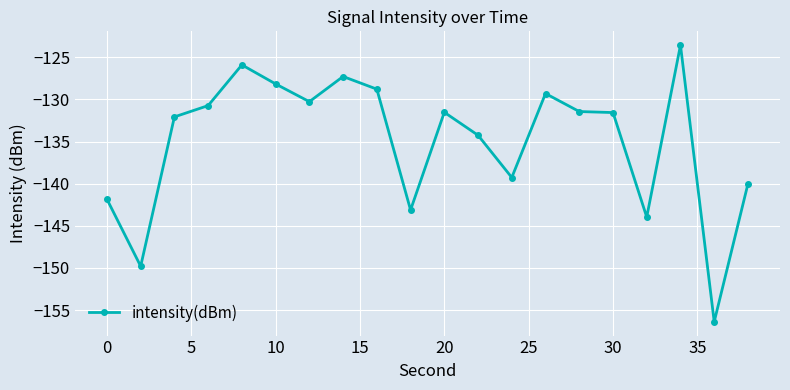

What is the value of the 13th point from the left?

-139.3